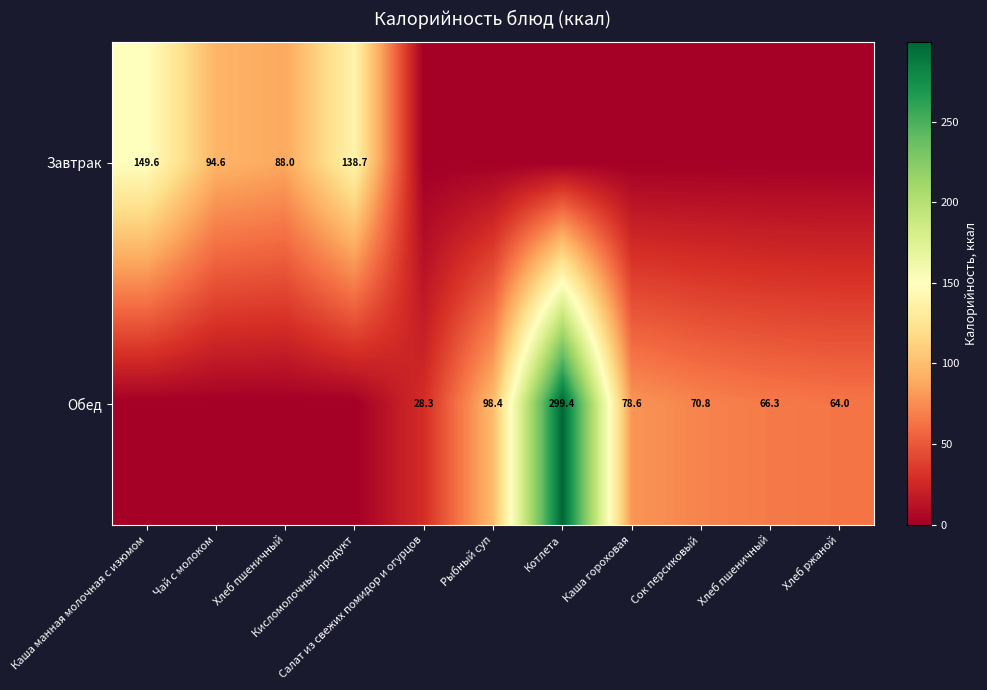

Rank the series by their maximum value, from highest to lowest.

Обед, Завтрак